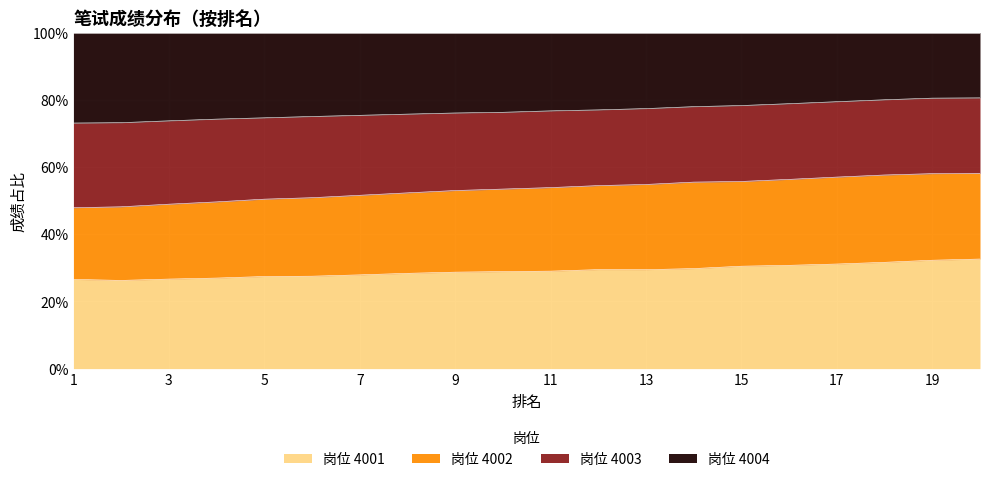

List the labels in order of 4002 value, smallest first.

2, 1, 3, 4, 5, 6, 7, 8, 9, 10, 11, 13, 12, 14, 15, 16, 17, 18, 19, 20